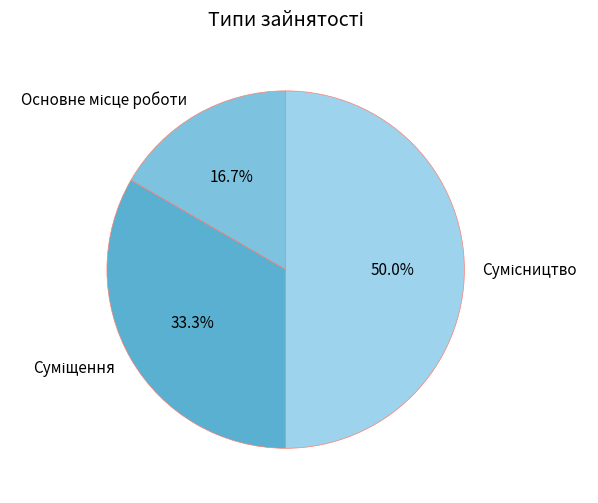

To the nearest percent, what portion does Основне місце роботи represent?

17%